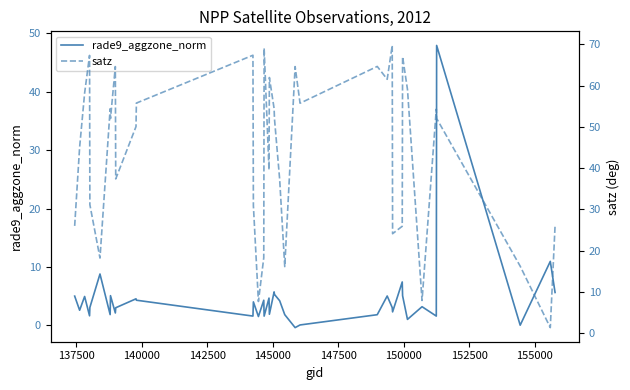

True or false: rade9_aggzone_norm and satz cross at least once.

True